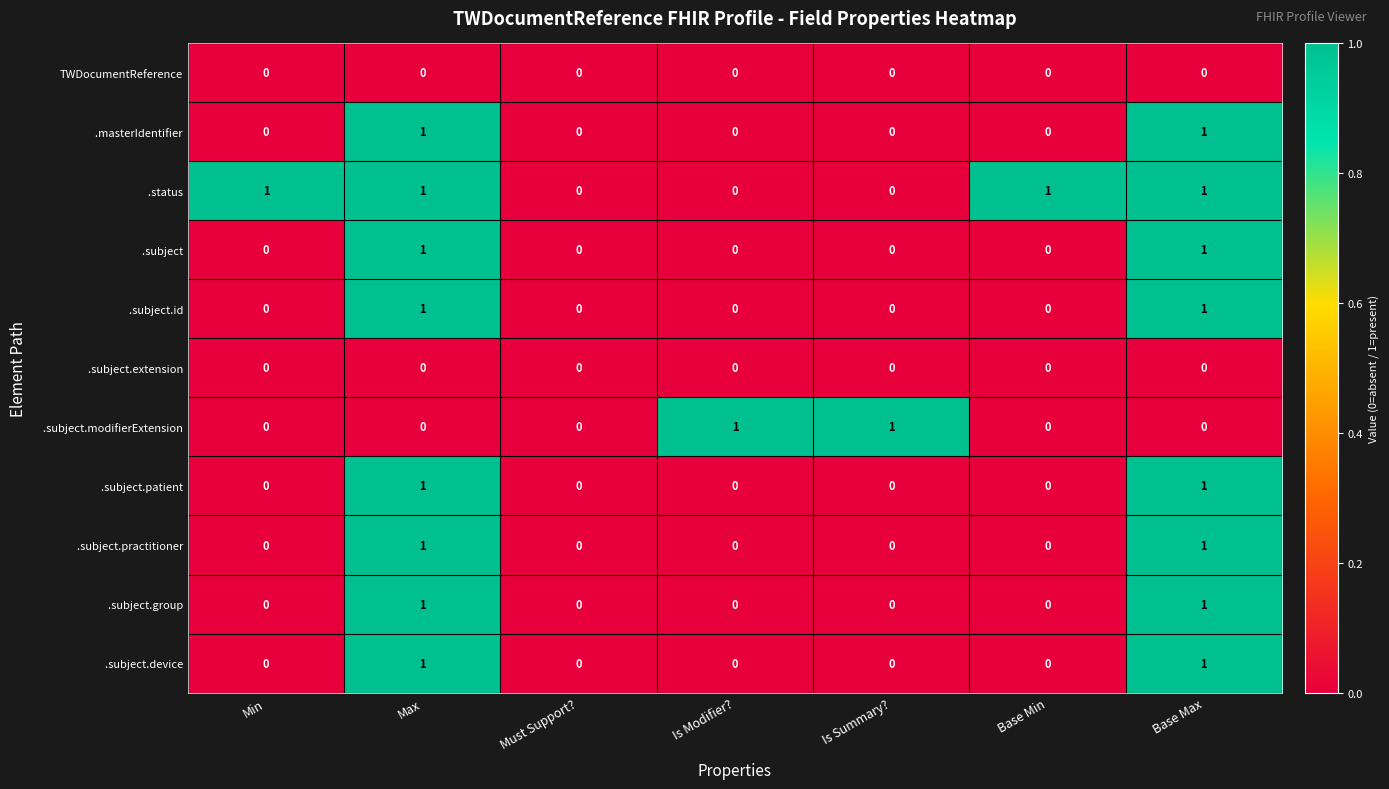

Is it true that TWDocumentReference equals 0 at Base Max?

True